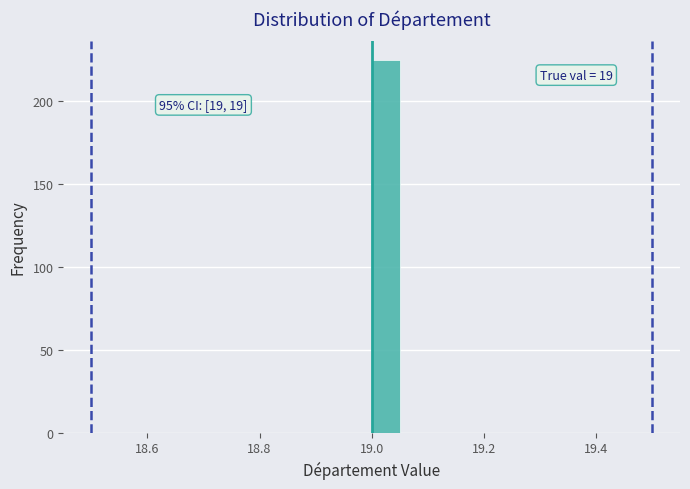

Read against the x-axis, roughly where is the centre of the tallest bar?

19.02